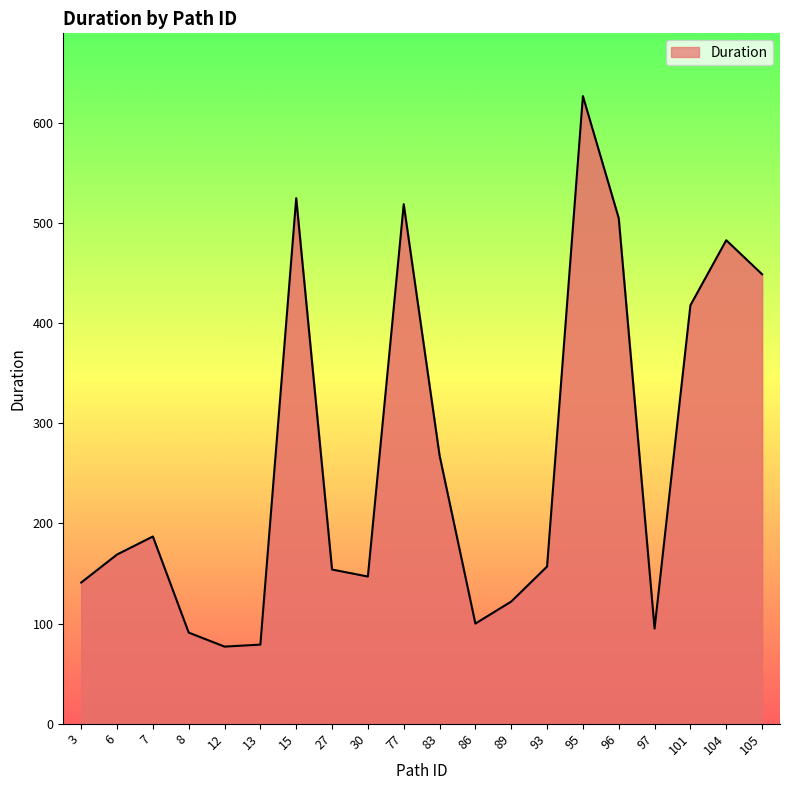

What is the average value?

266